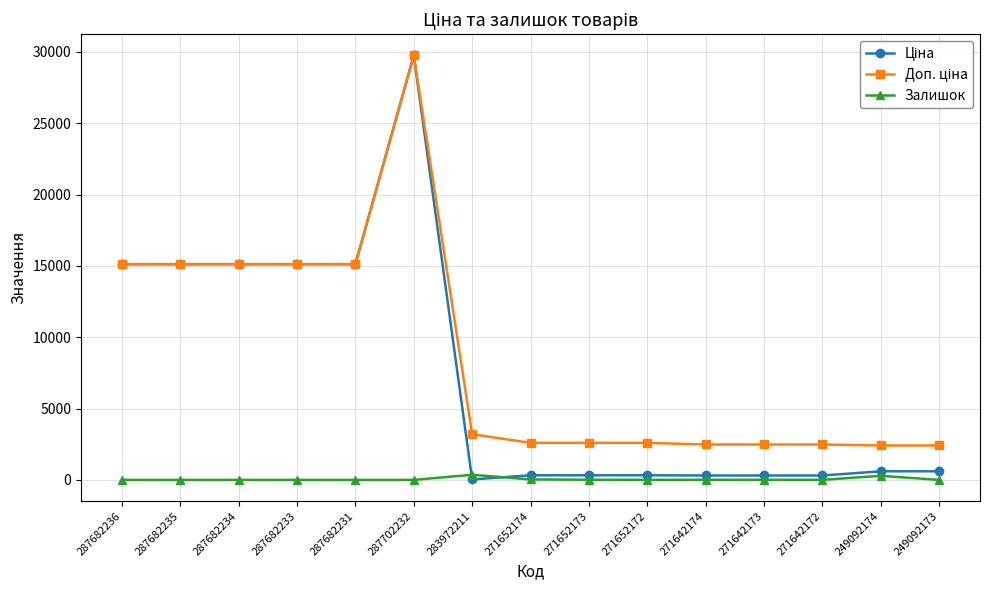

At how many categories does at least one series exceed 14601?

6